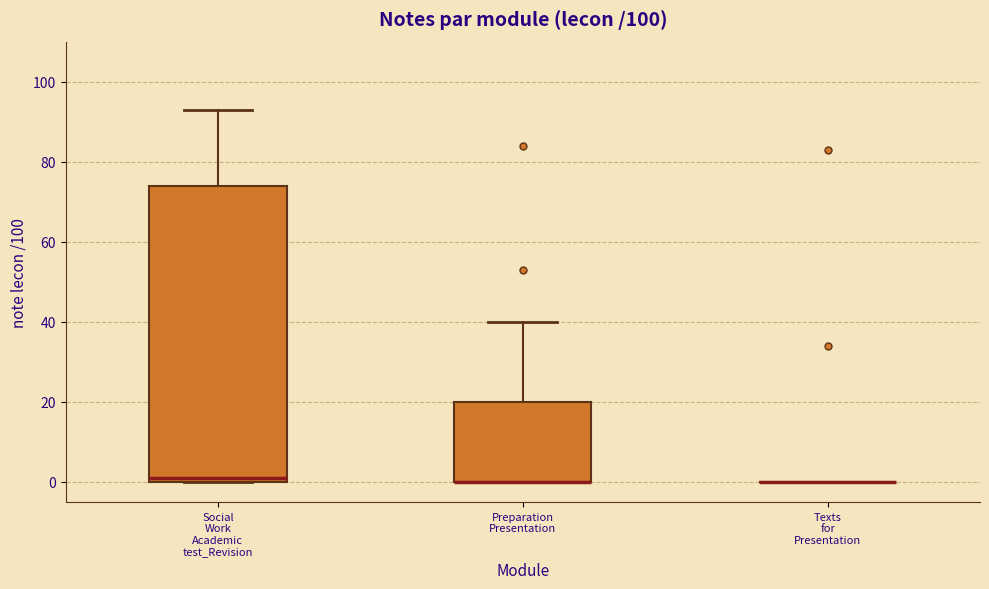

Where does the upper whisker of the box for Preparation Presentation end on the y-axis? The values are not printed on the chart, so give them approximately, as read against the axis.

40